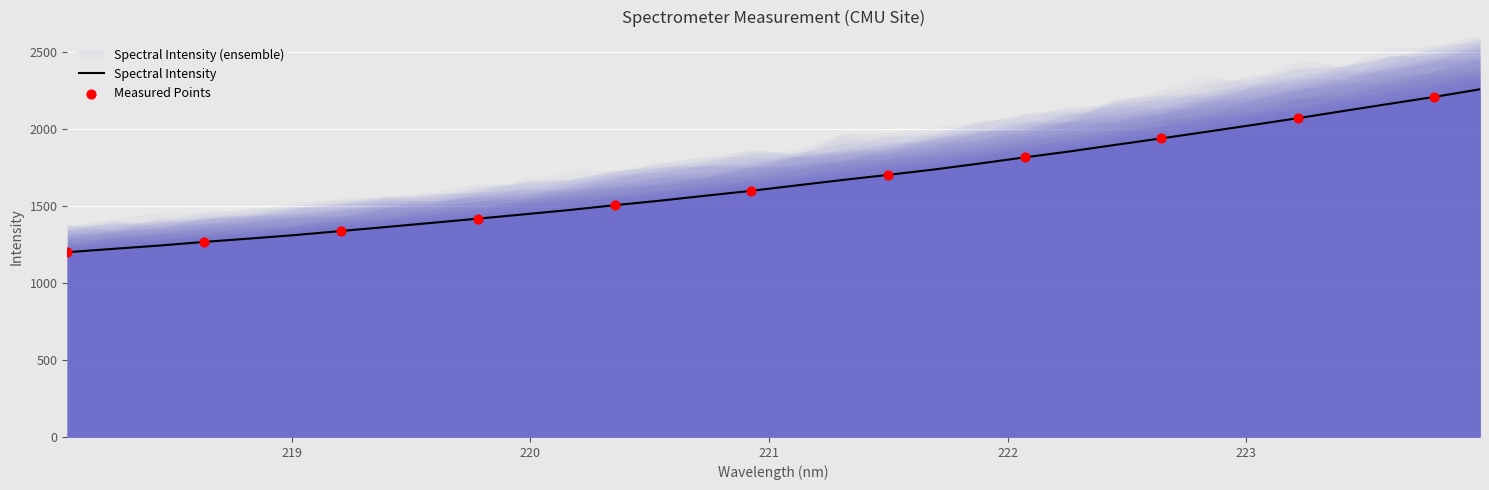

What is the ratio of the value at 28 to the value at 16?

1.3